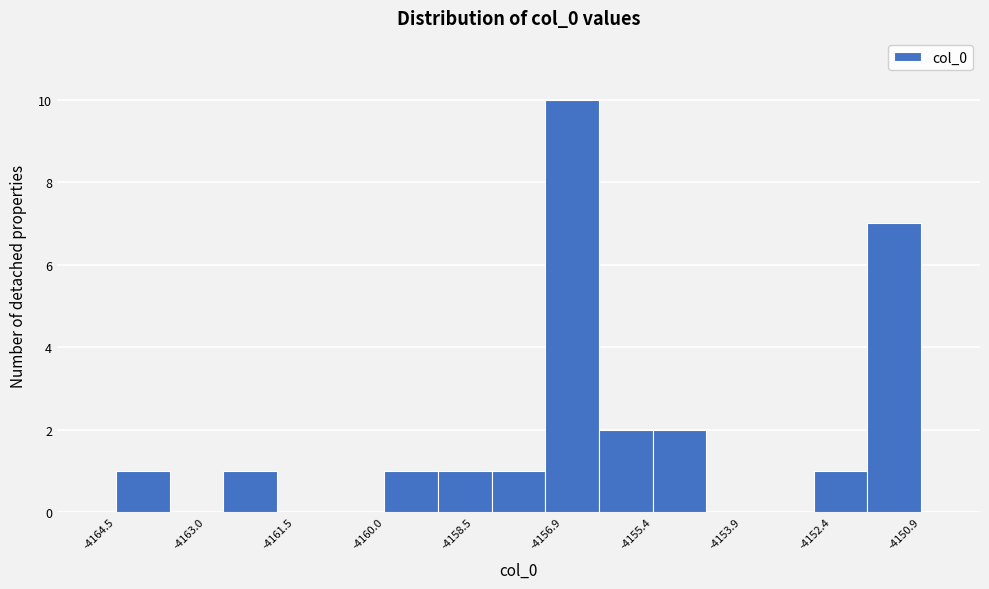

How tall is the bar that spans -4155.4 to -4154.4 on the x-axis? Neither the bar edges nor the heights are printed on the chart, so give them approximately, as read against the axes.

2